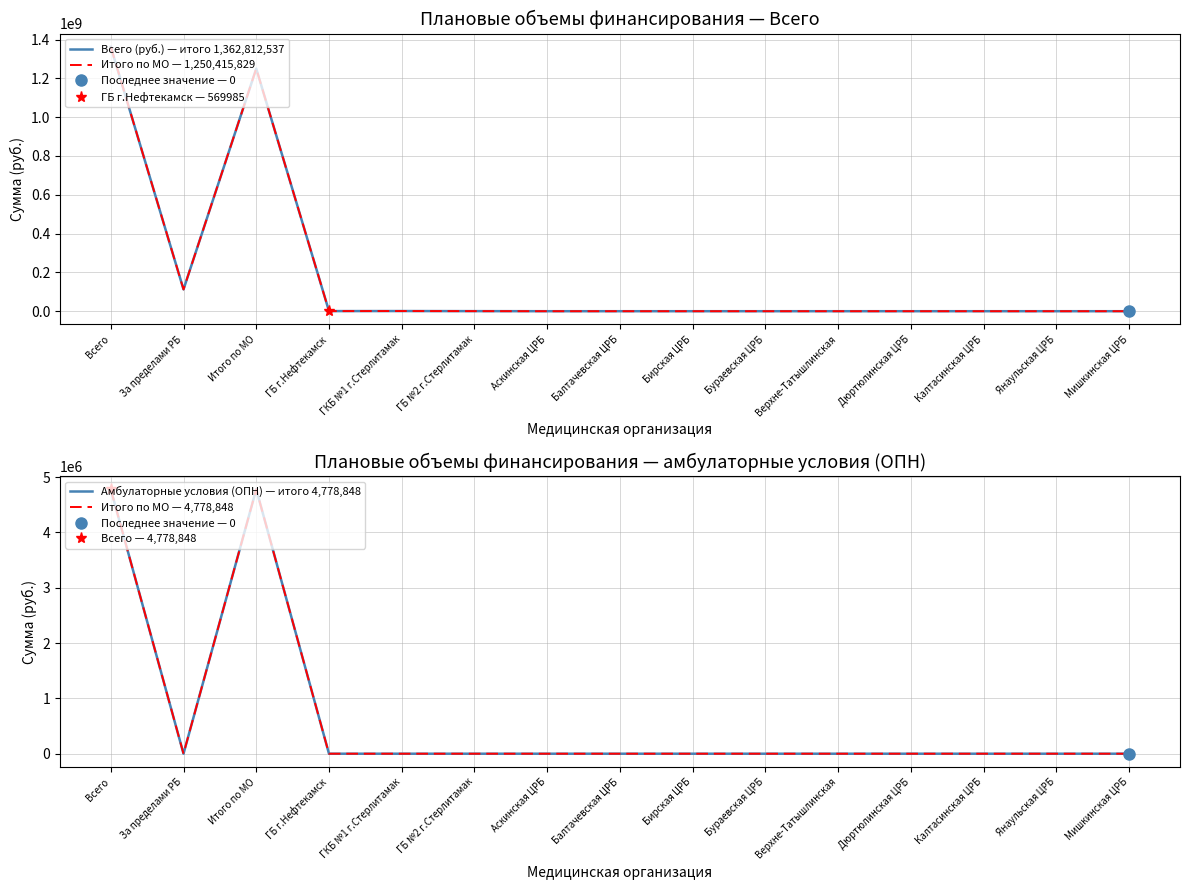

At how many categories does at least one series exceed 190144288?

2